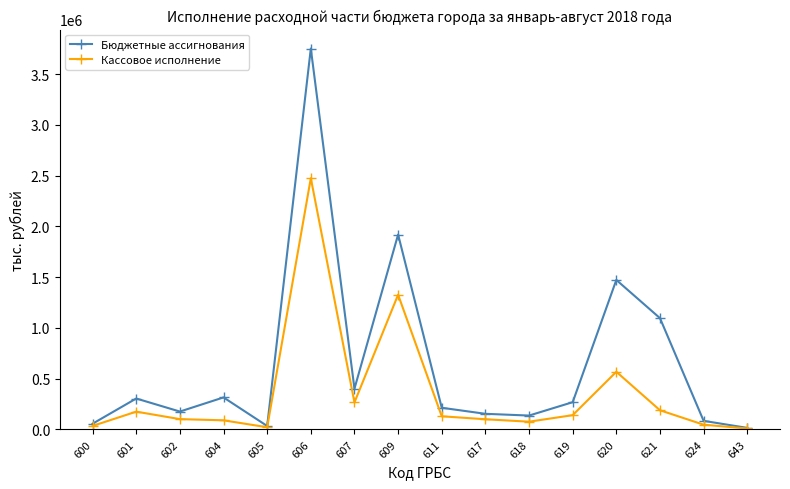

What is the greatest value displayed?

3751932